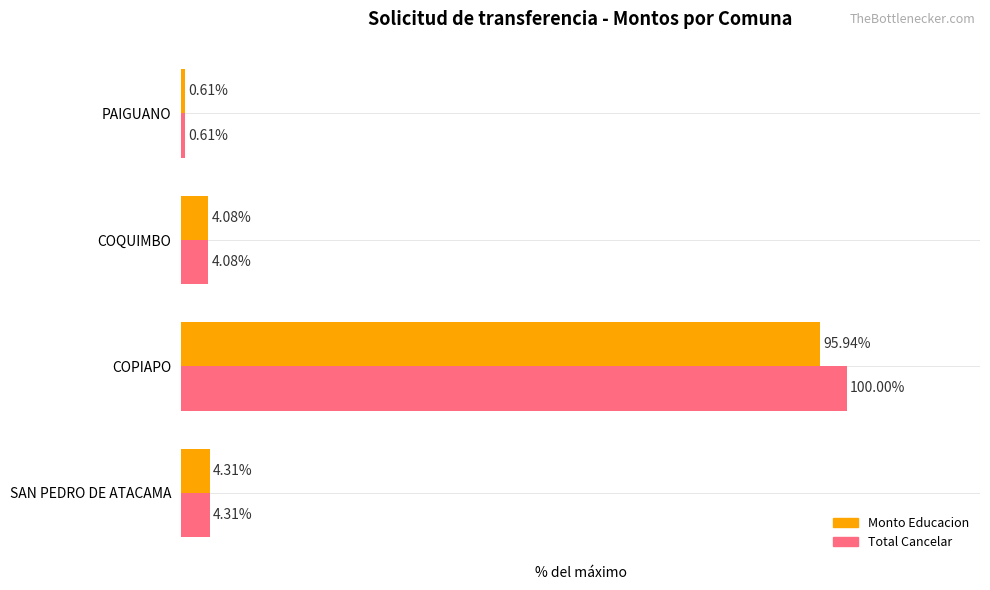

List the series in order of their overall mean, lowest first.

Monto Educacion, Total Cancelar